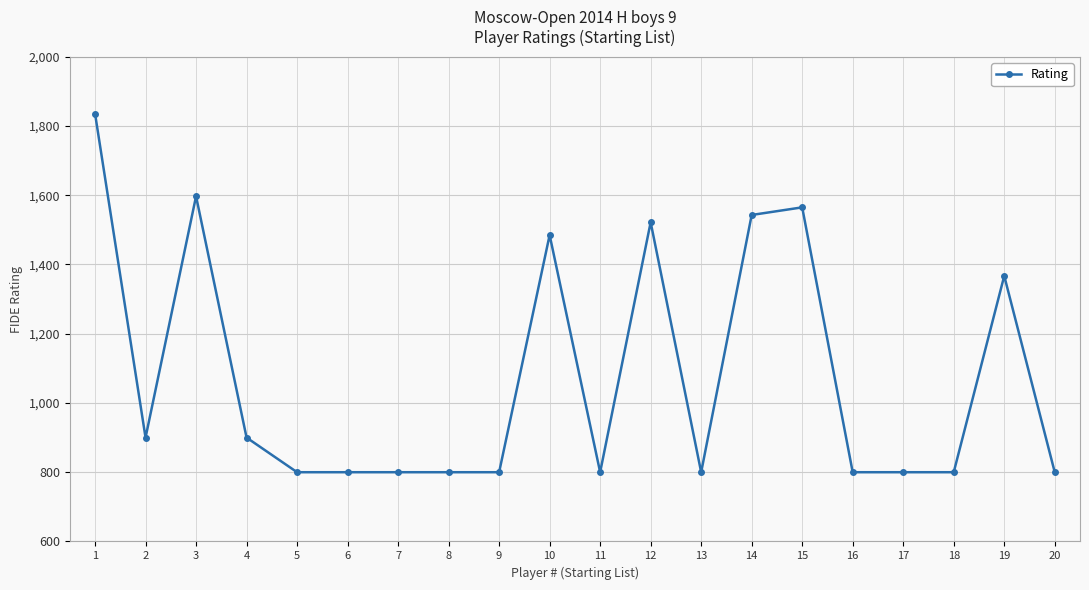

Reading left to right, list all the values displayed in this chart.

1=1836	2=900	3=1597	4=900	5=800	6=800	7=800	8=800	9=800	10=1485	11=800	12=1522	13=800	14=1543	15=1565	16=800	17=800	18=800	19=1367	20=800